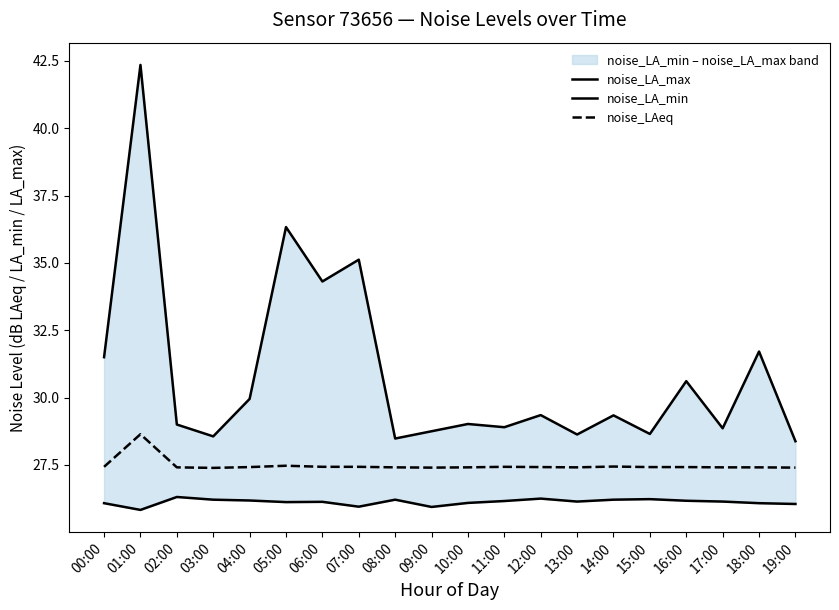

At which label does noise_LA_min reach its peak?

02:00